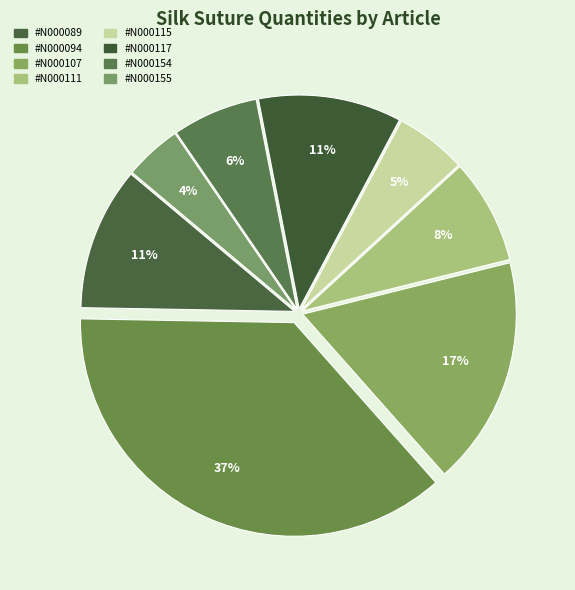

What portion of the pie excludes #N000111?

92.1%